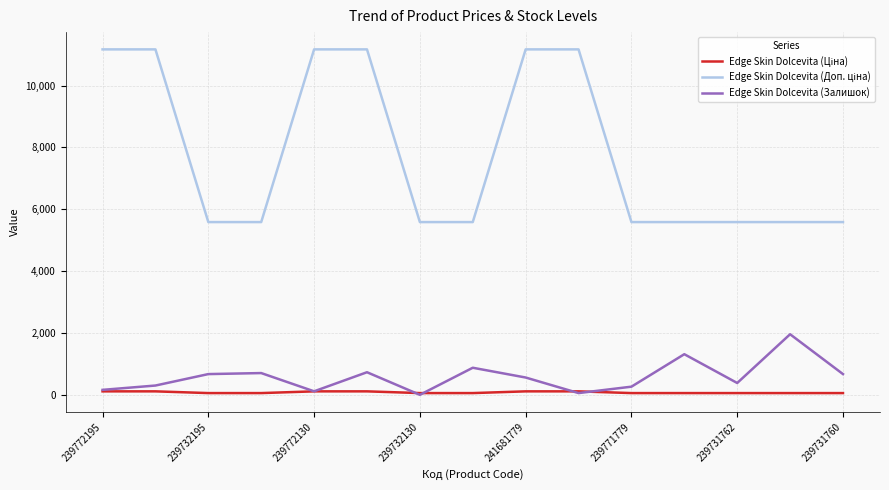

How many categories are shown in the chart?

15